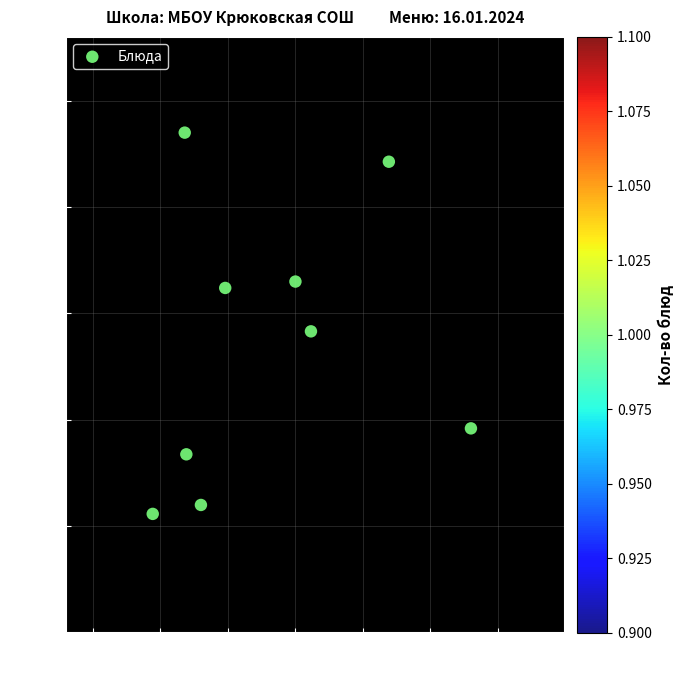

What Y value in the scatter plot is closest to 145?

141.6